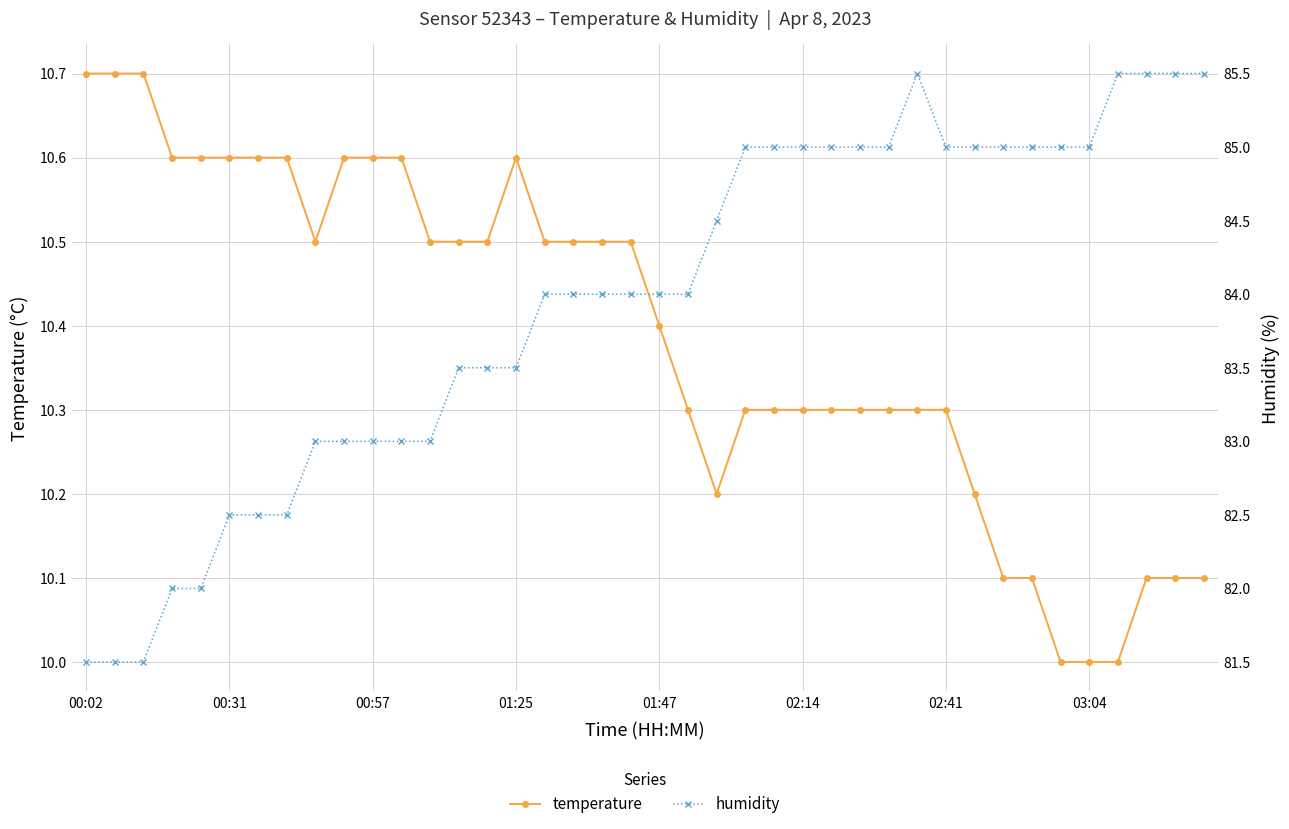

Rank the series by their average value, from lowest to highest.

temperature, humidity